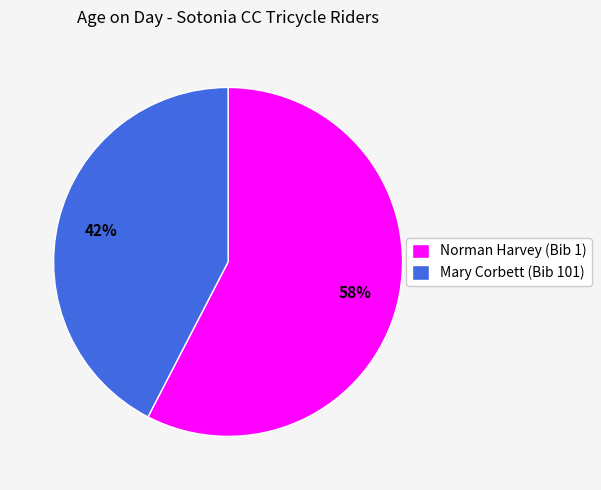

To the nearest percent, what is the average slice percentage?

50%